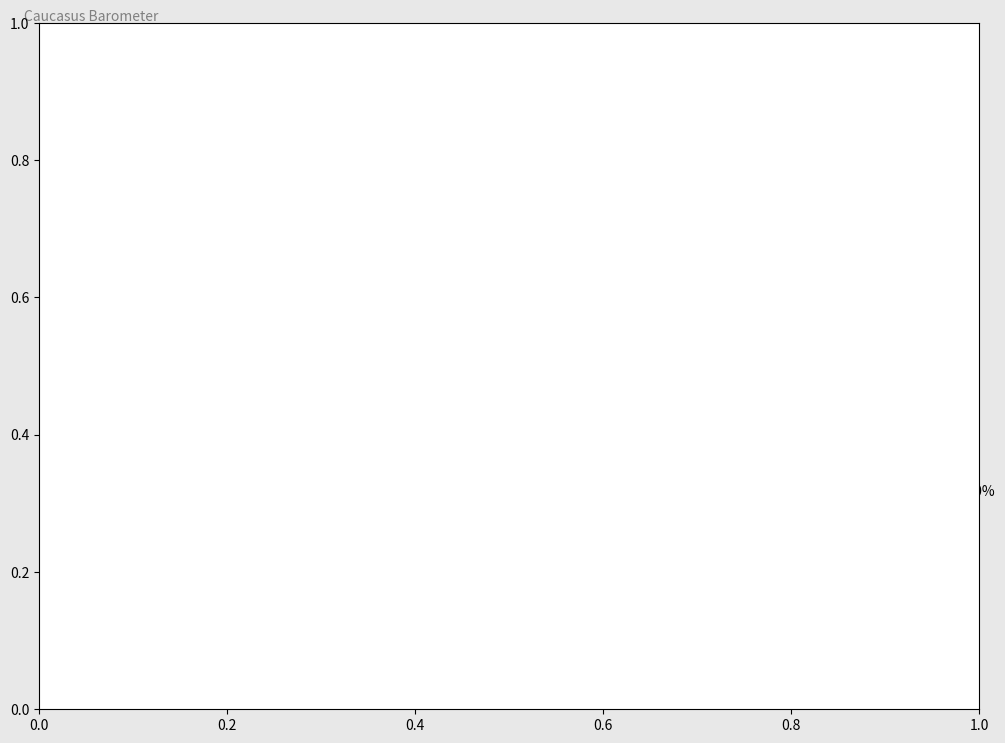

To the nearest percent, what is the average slice percentage?

33%